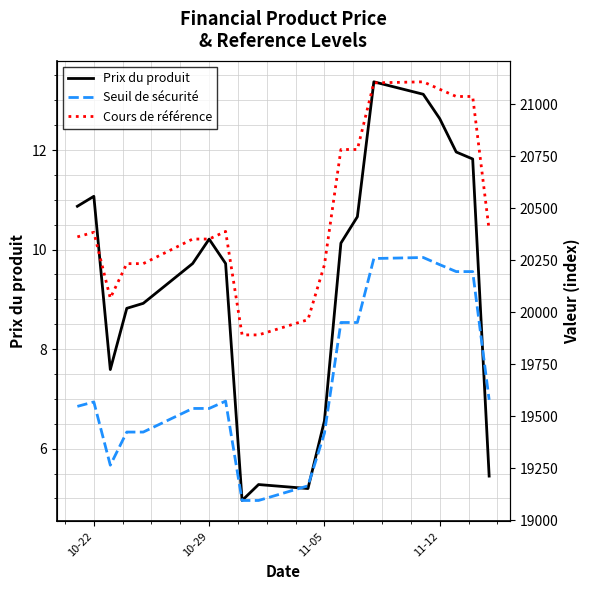

What is the difference between the maximum and minimum values in the Prix du produit series?

8.4